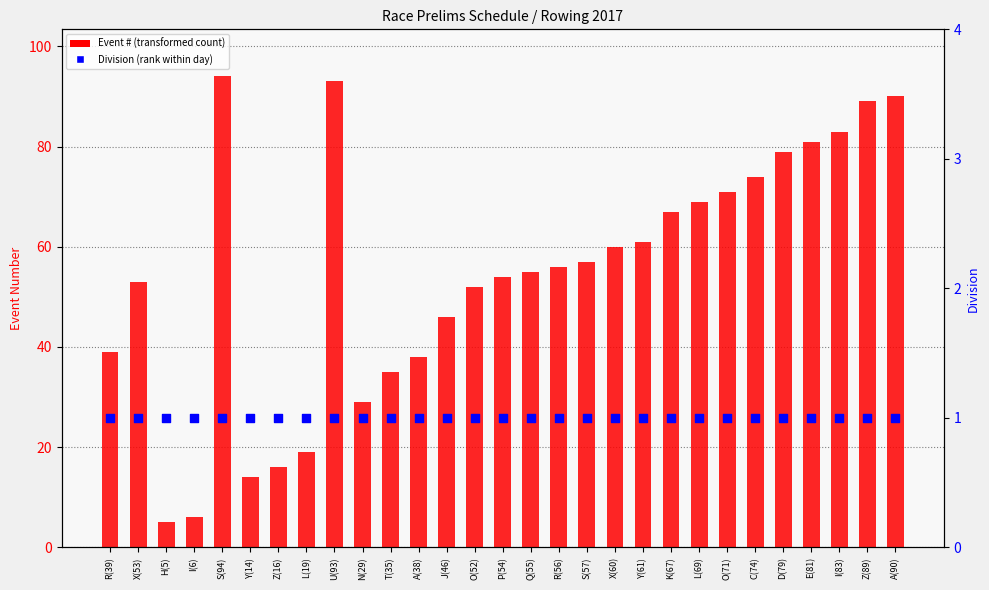

At which category is the sum across all series the highest?

S(94)